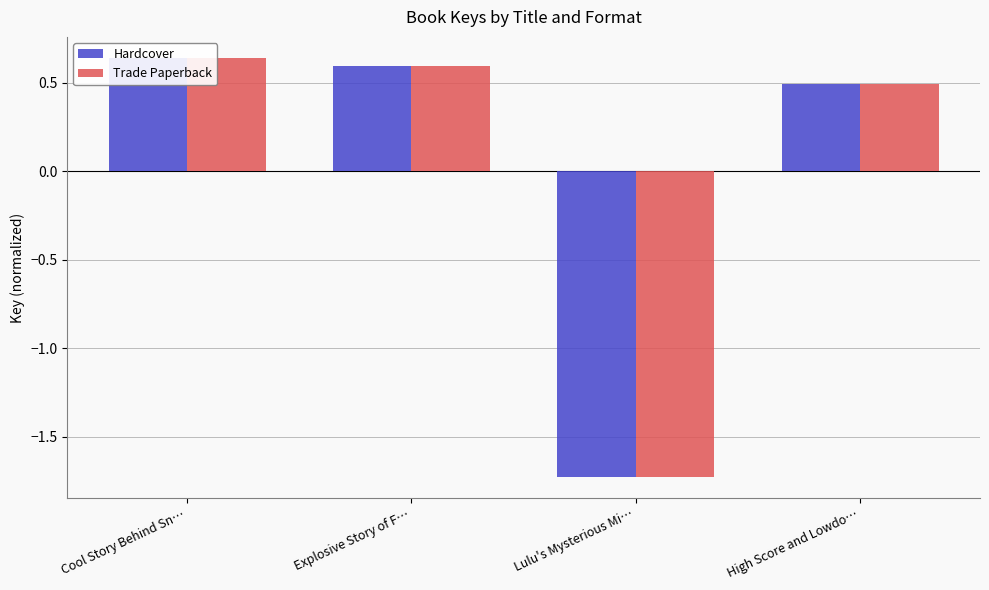

Count the Hardcover values in the range 0 to 1.

3